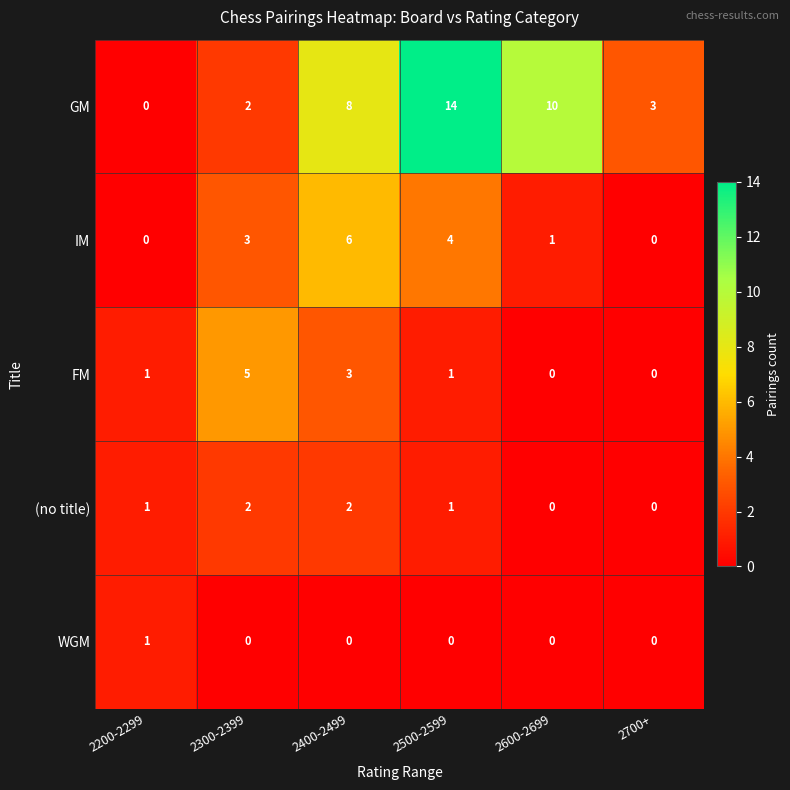

Is it true that IM equals 0 at 2700+?

True